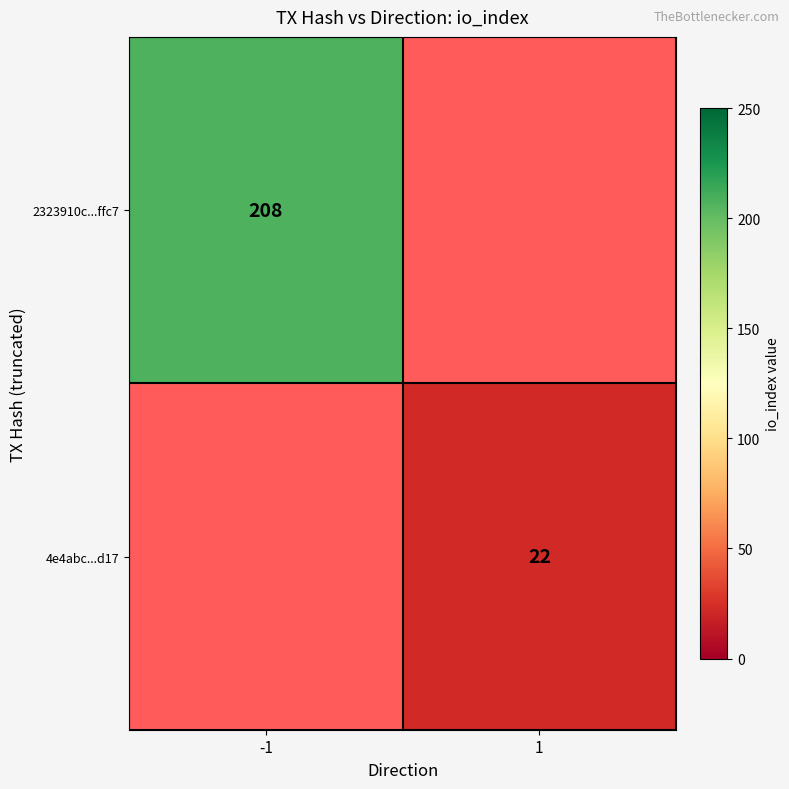

Which has a higher value, 1 or -1?

-1